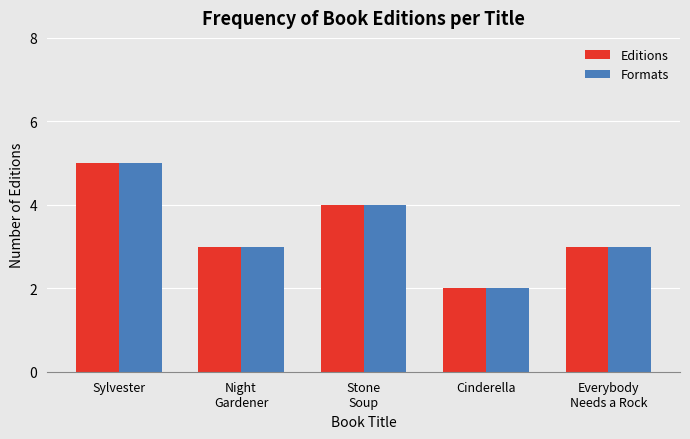

What is the average value of the Editions series?

3